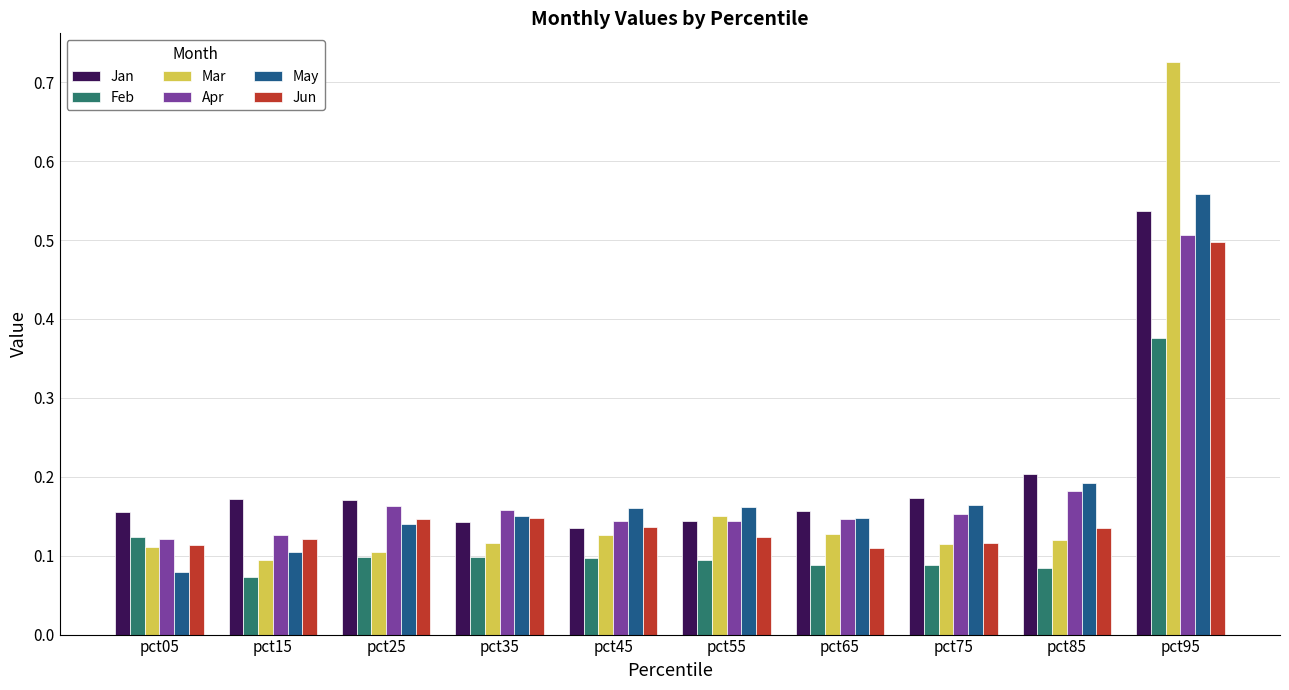

True or false: May has a value of 0.2 at pct85.

True